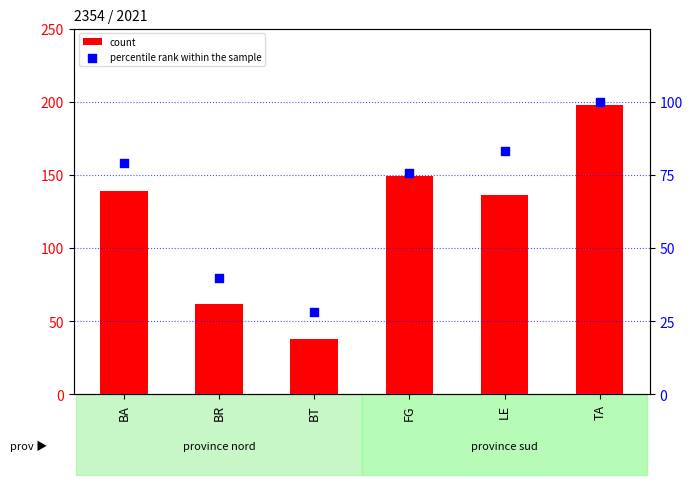

What is the total value across all series at BA?

217.9